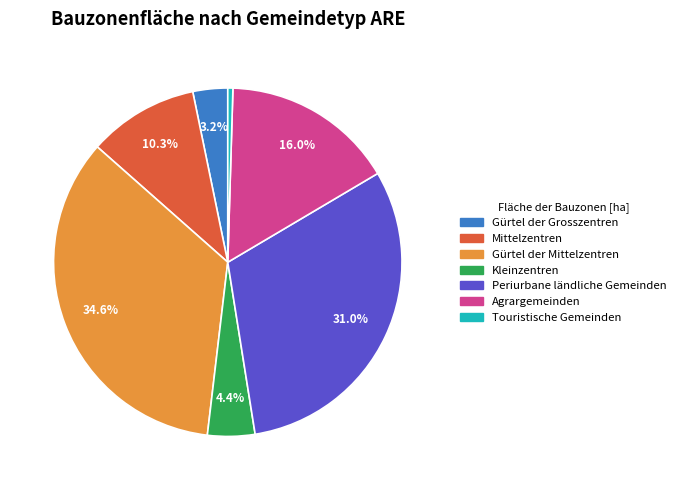

Which has a higher value, Gürtel der Grosszentren or Touristische Gemeinden?

Gürtel der Grosszentren